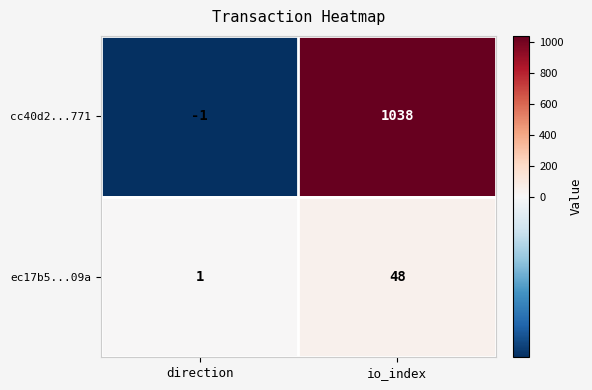

Is it true that ec17b5...09a equals 1 at direction?

True